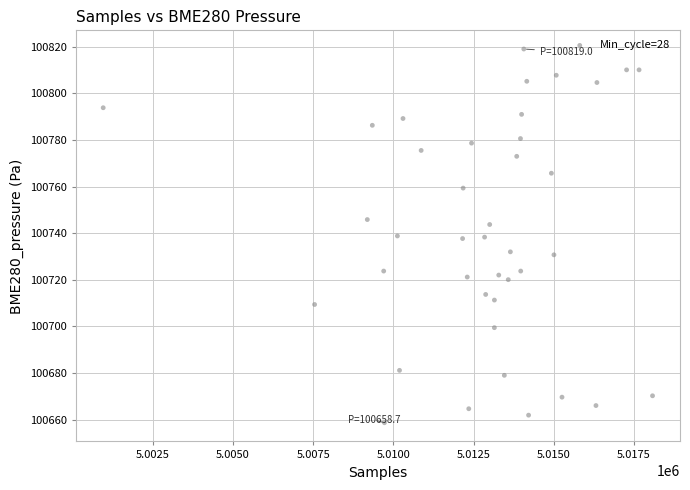

What is the range of X values (max minus min)?

17130.0